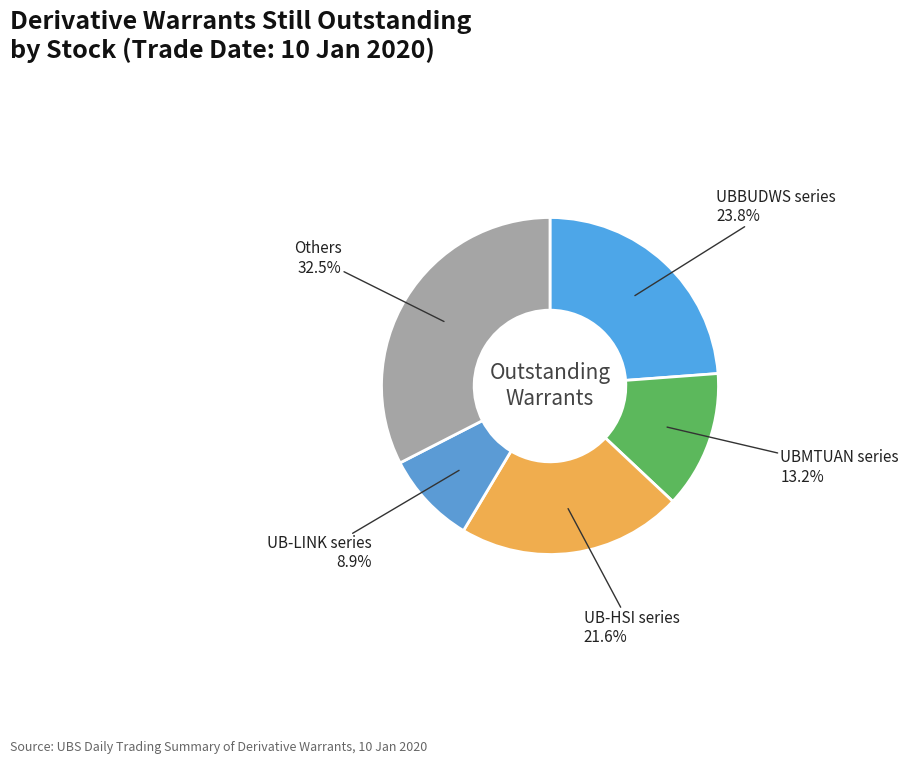

Count the number of slices in the pie.

5